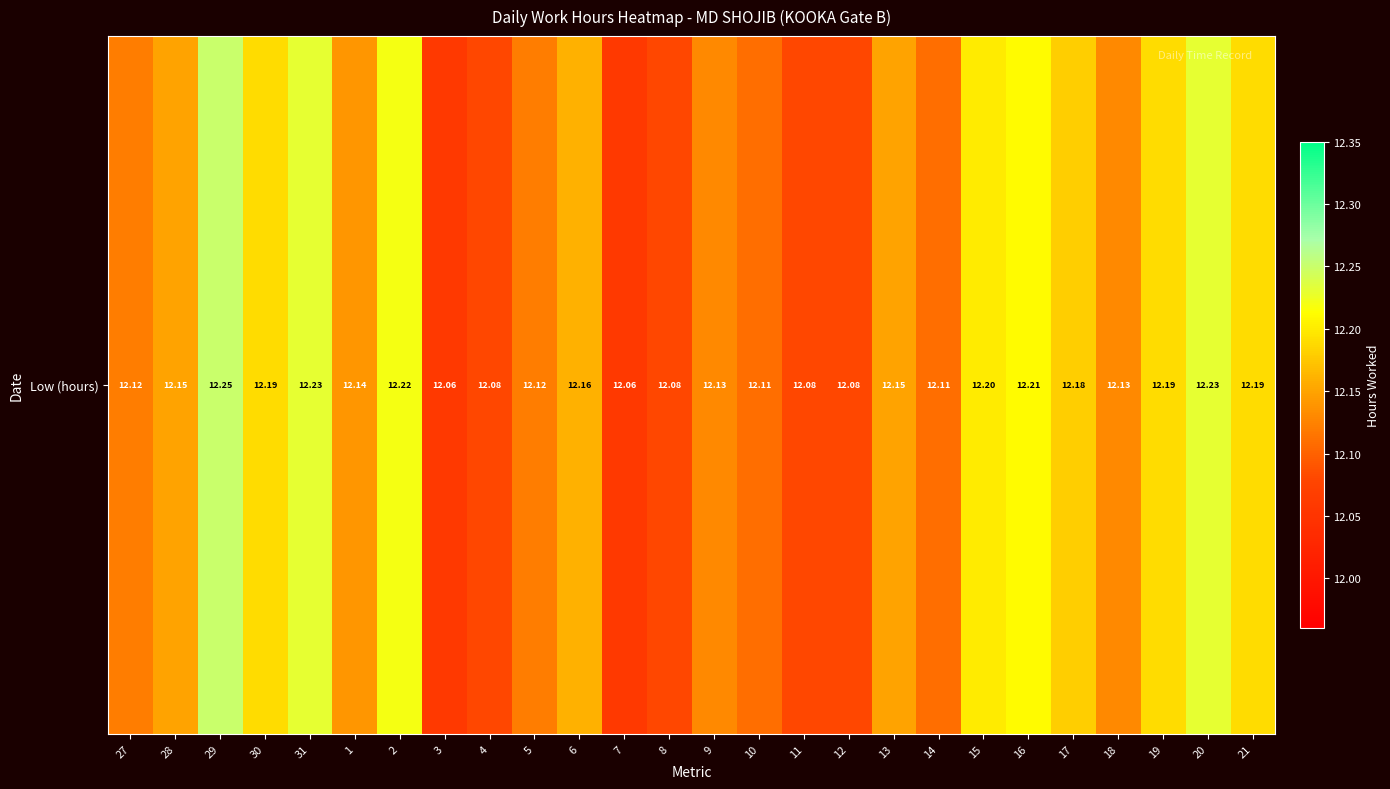

Where is the data nearest to the value 12?

3